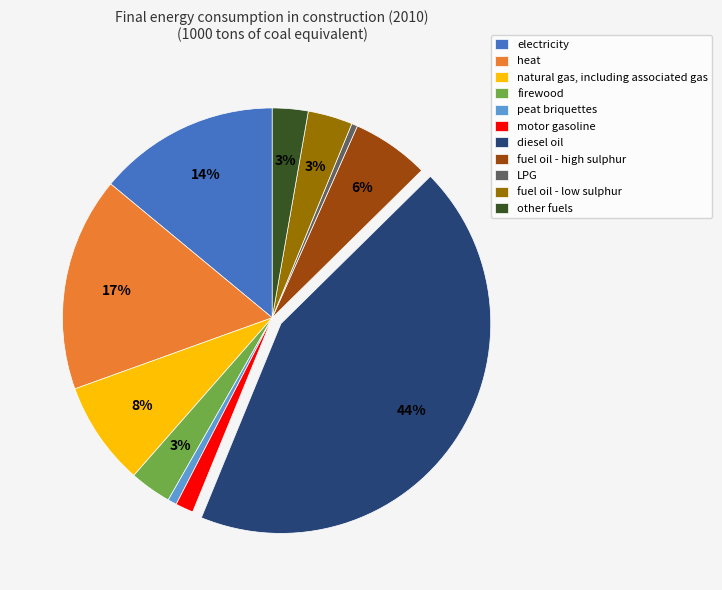

How many slices are in this pie chart?

11